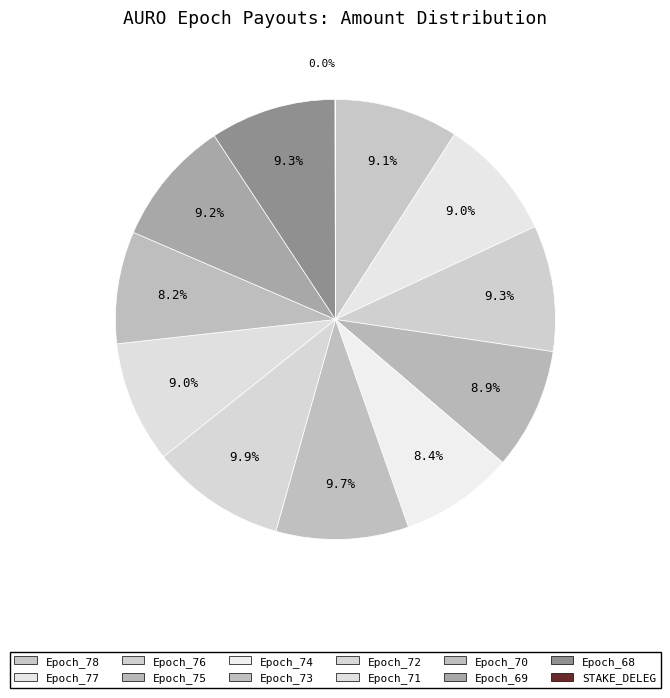

To the nearest percent, what is the average slice percentage?

8%